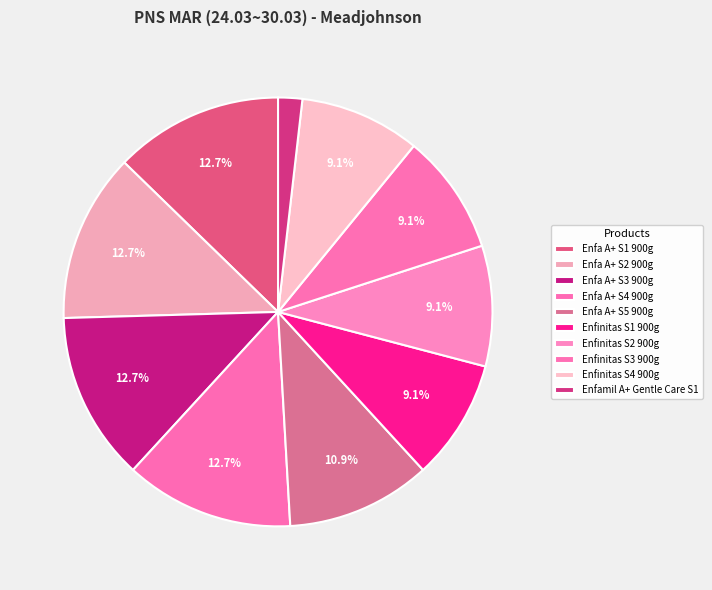

Is it true that Enfinitas S2 900g is 9% of the pie?

True